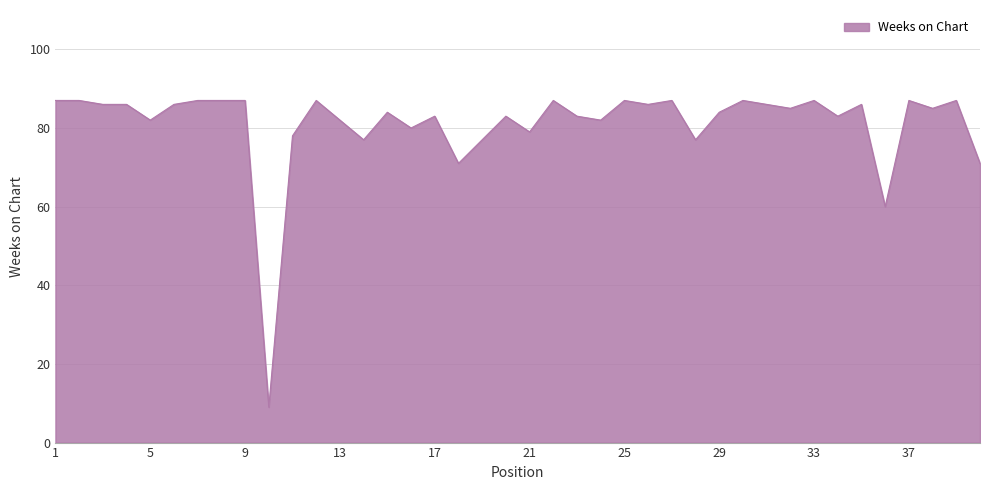

What is the difference between the maximum and second lowest values?

27